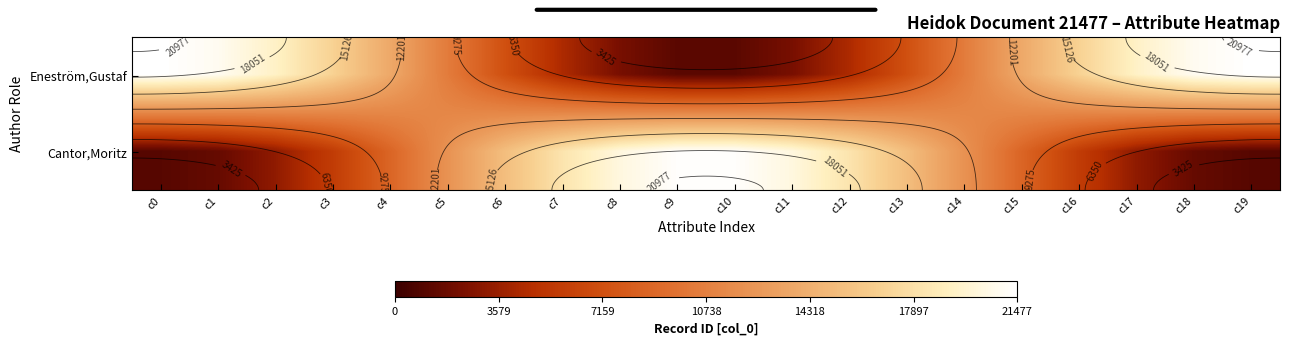

What is the average value of the Cantor,Moritz series?

10765.3